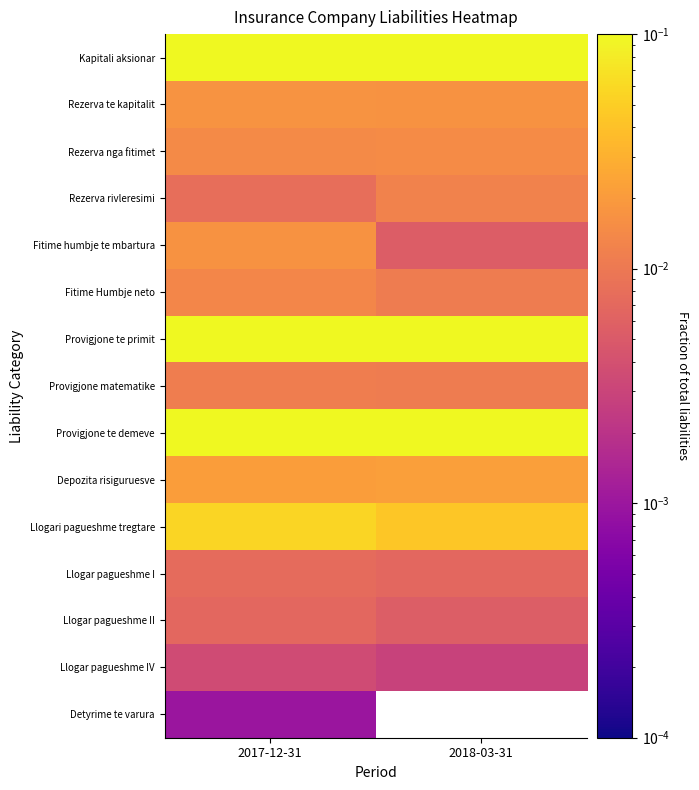

Between 2017-12-31 and 2018-03-31, which is larger?

2018-03-31